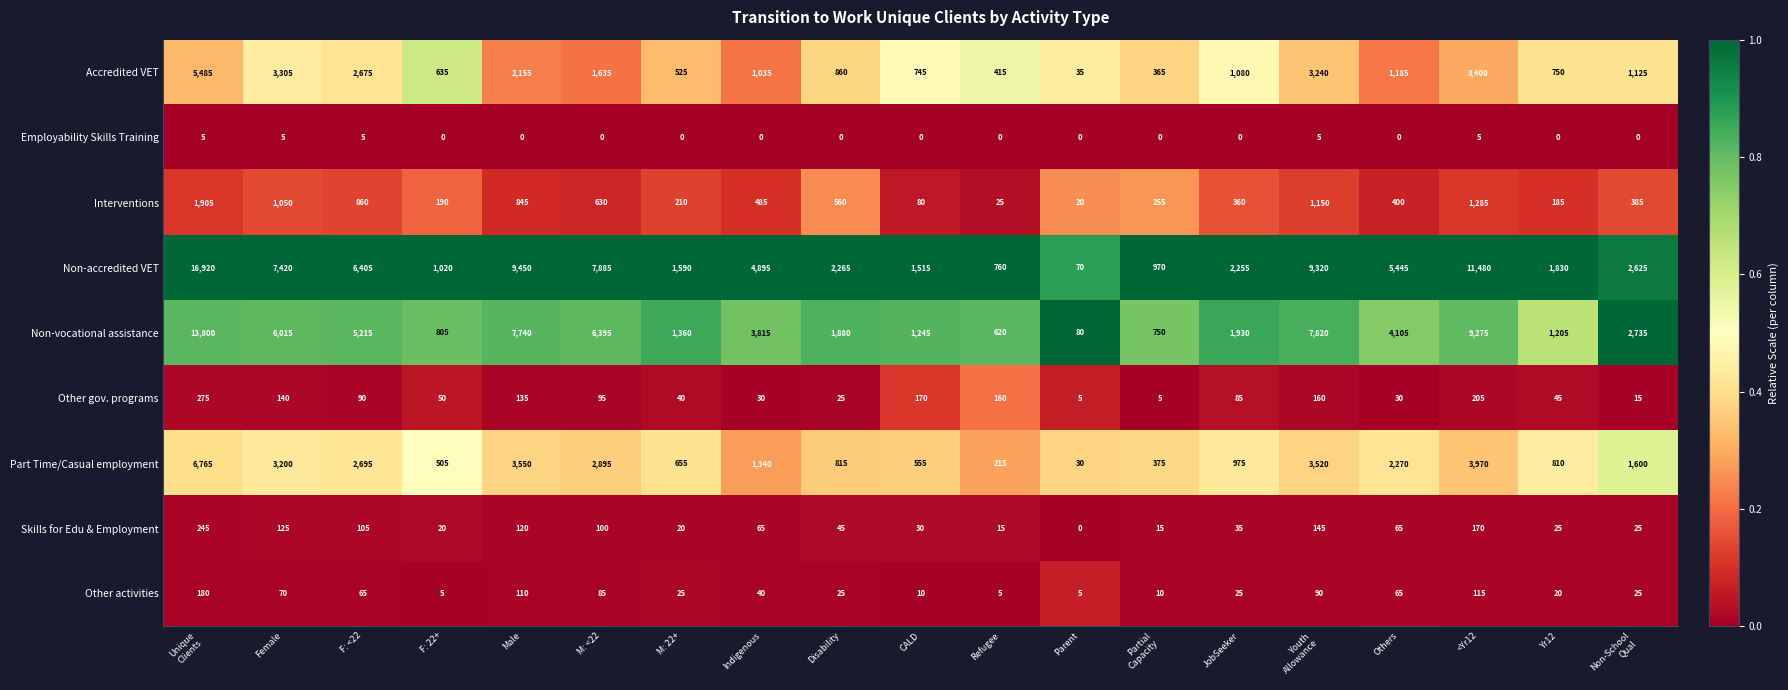

Is the value of Other gov. programs at Refugee greater than the value of Accredited VET at Female?

No